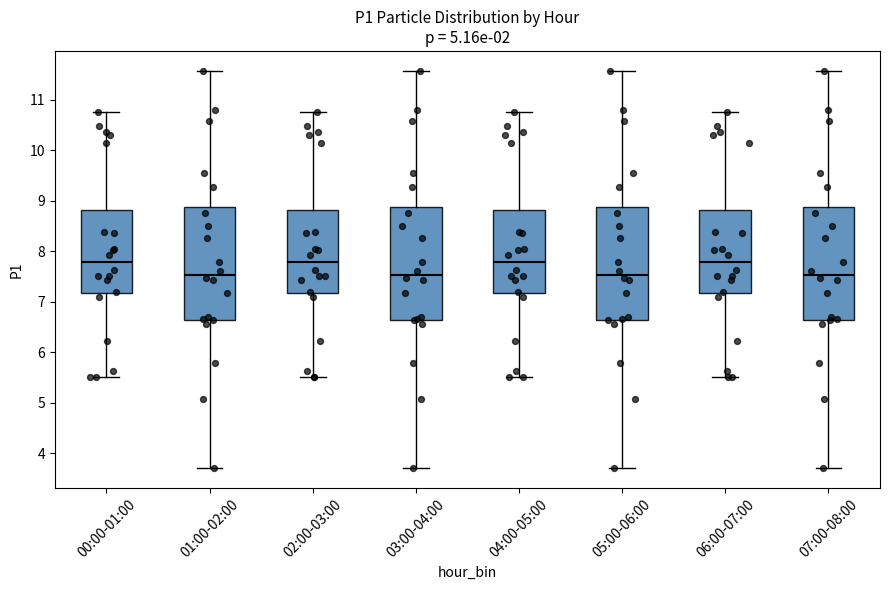

Reading left to right, read every box against the y-axis: the position of its median line, the range the box covers, and the ends of its whiskers. The values are not printed on the chart, so give them approximately, as read against the axis.

00:00-01:00: median 7.8, box 7.2 to 8.8, whiskers 5.5 to 10.8
01:00-02:00: median 7.5, box 6.6 to 8.9, whiskers 3.7 to 11.6
02:00-03:00: median 7.8, box 7.2 to 8.8, whiskers 5.5 to 10.8
03:00-04:00: median 7.5, box 6.6 to 8.9, whiskers 3.7 to 11.6
04:00-05:00: median 7.8, box 7.2 to 8.8, whiskers 5.5 to 10.8
05:00-06:00: median 7.5, box 6.6 to 8.9, whiskers 3.7 to 11.6
06:00-07:00: median 7.8, box 7.2 to 8.8, whiskers 5.5 to 10.8
07:00-08:00: median 7.5, box 6.6 to 8.9, whiskers 3.7 to 11.6